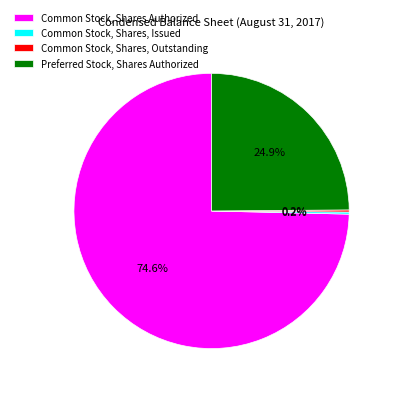

Is Common Stock, Shares Authorized the majority of the pie?

Yes